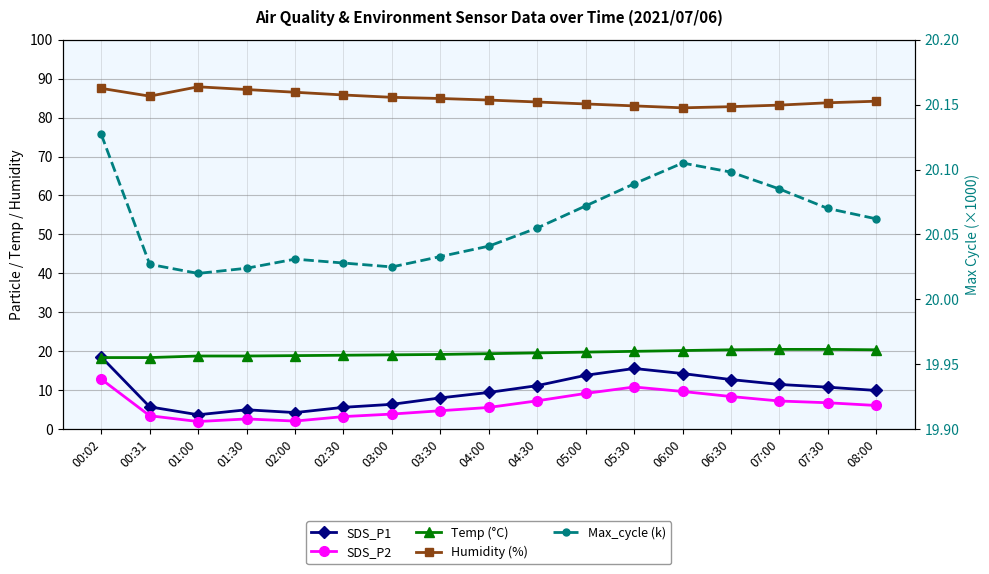

At which category is the sum across all series the highest?

00:02